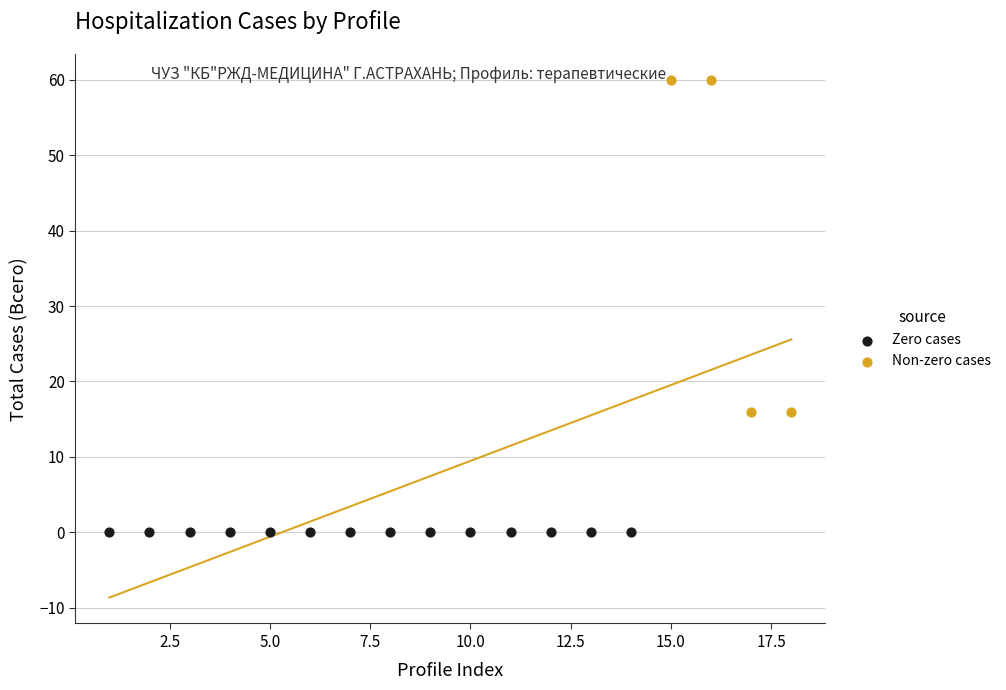

Which series contains the highest Y value?

Non-zero cases